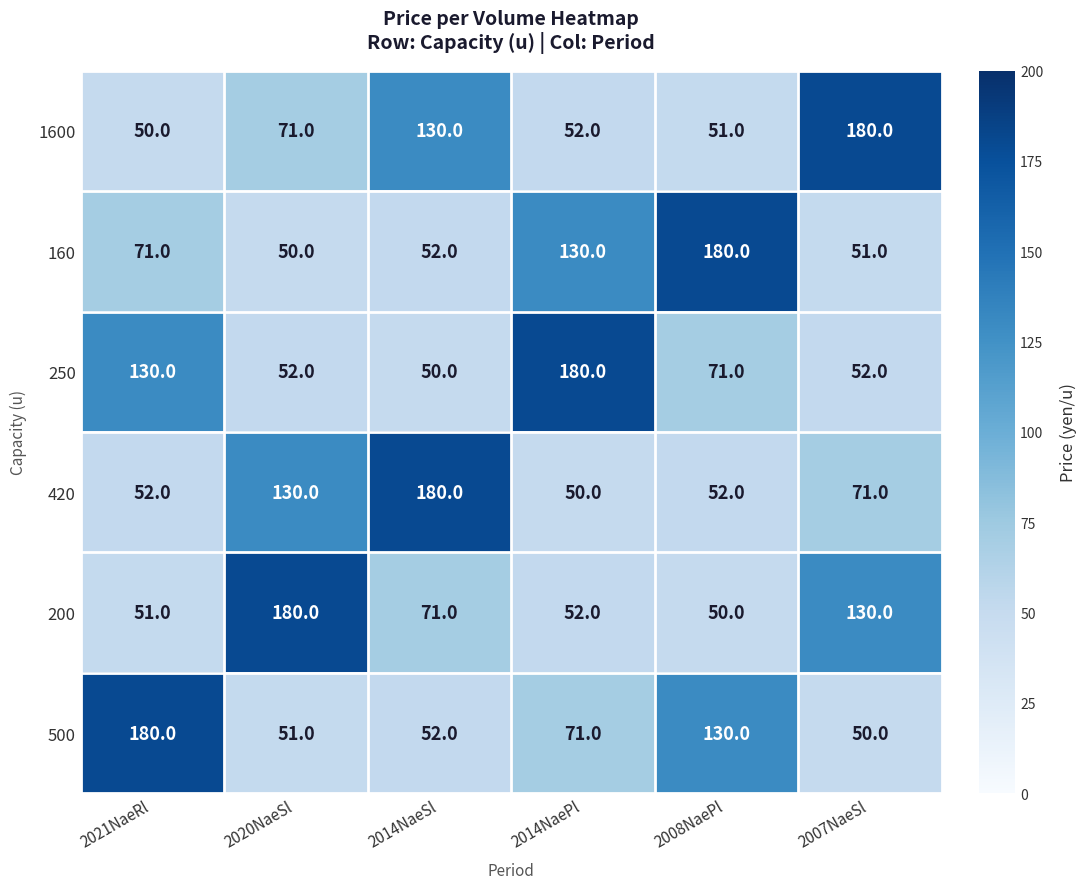

What is the spread (max minus min) of values at 2014NaePl?

130